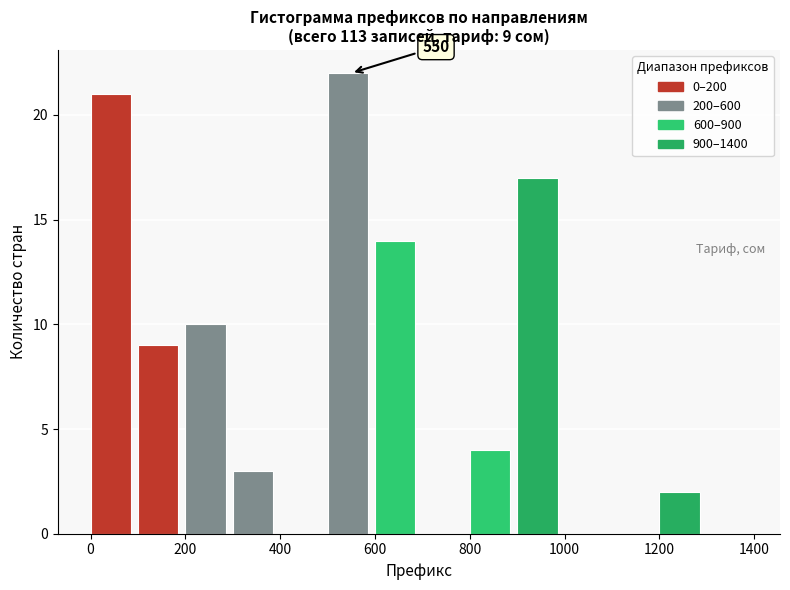

Which range on the x-axis has the tallest bar?

500 to 600